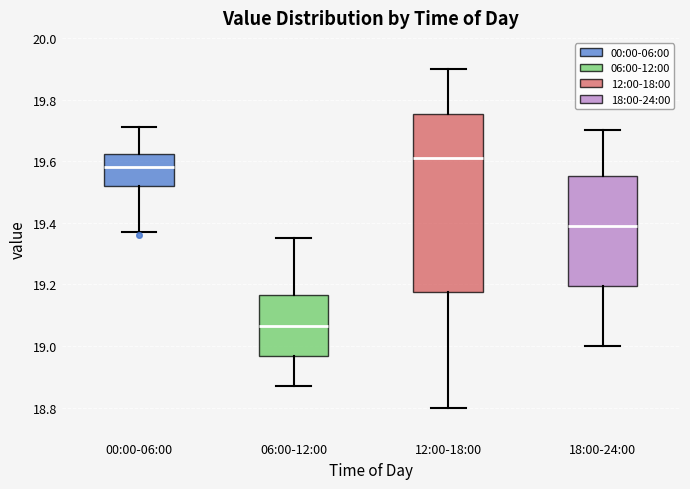

Where does the median line of the box for 12:00-18:00 sit on the y-axis? The values are not printed on the chart, so give them approximately, as read against the axis.

19.62